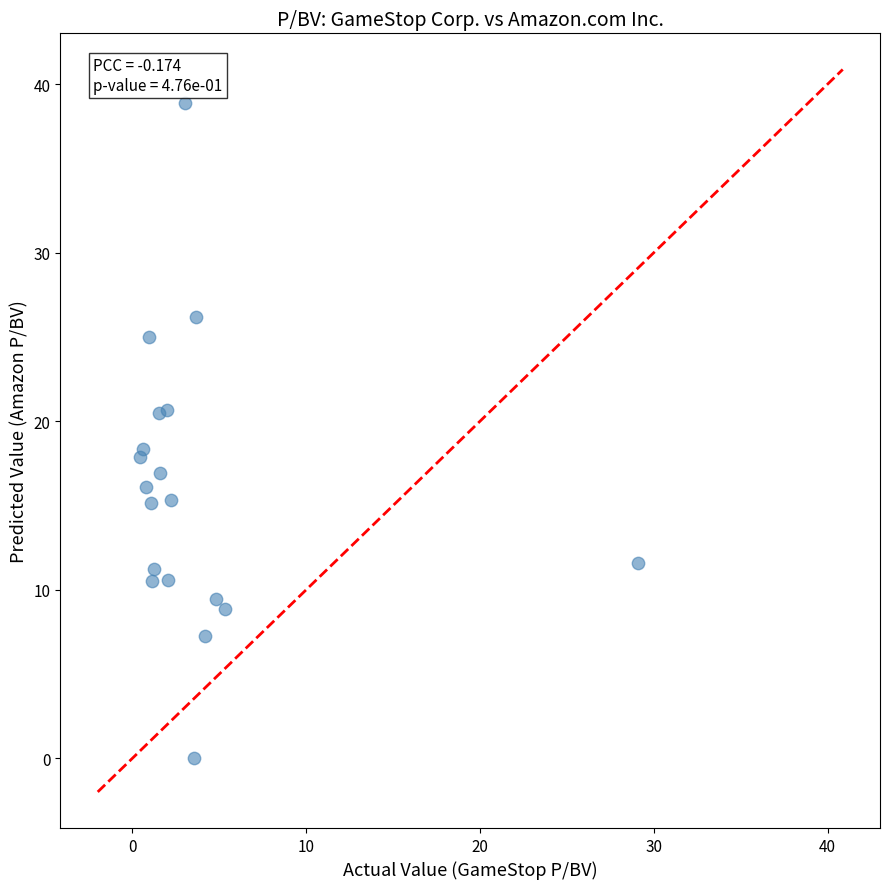

What Y value in the scatter plot is closest to 19?

18.3